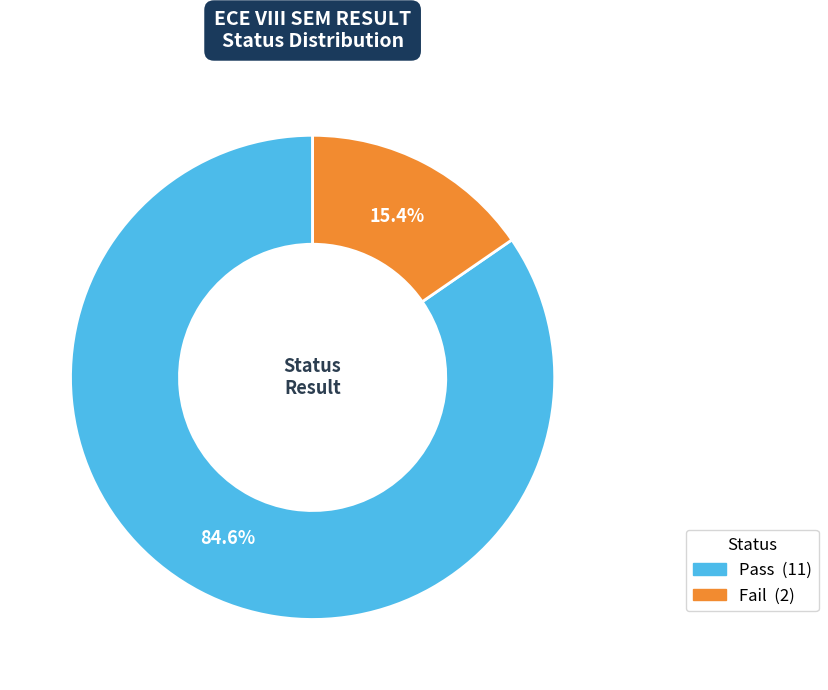

What is the ratio of the value at Fail to the value at Pass?

0.2